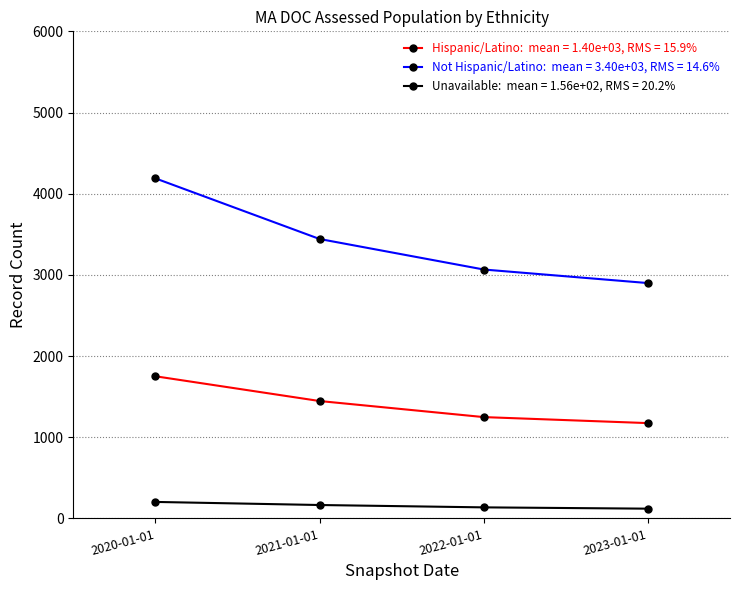

What is the label of the 1st point from the right?

2023-01-01